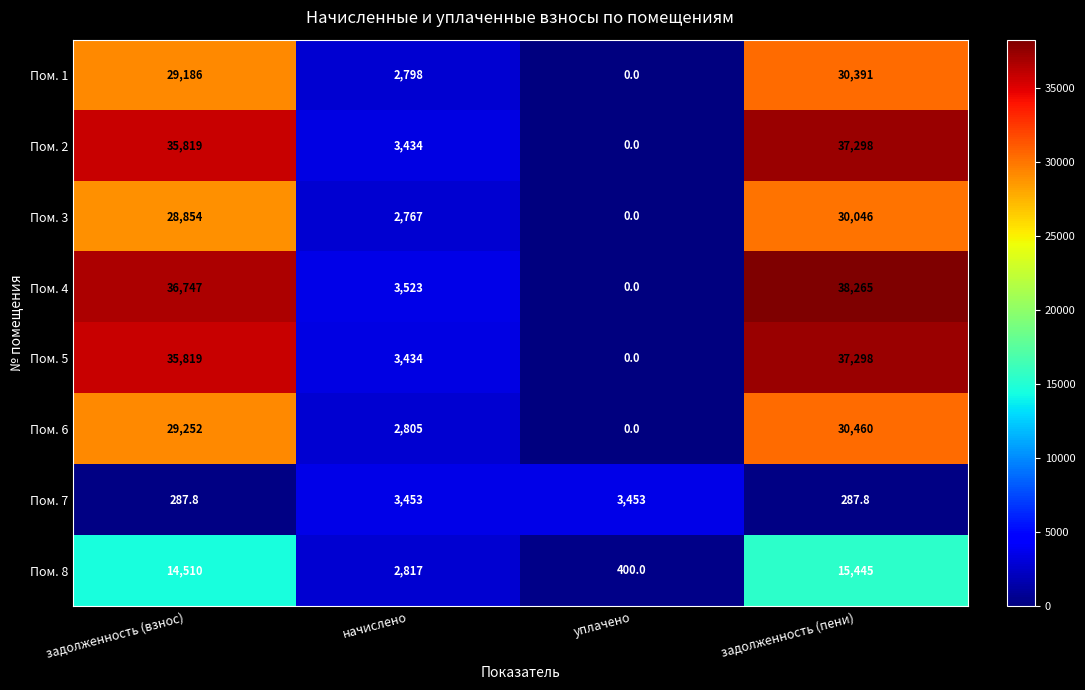

What is the difference between the Пом. 8 values at задолженность (пени) and начислено?

12628.0